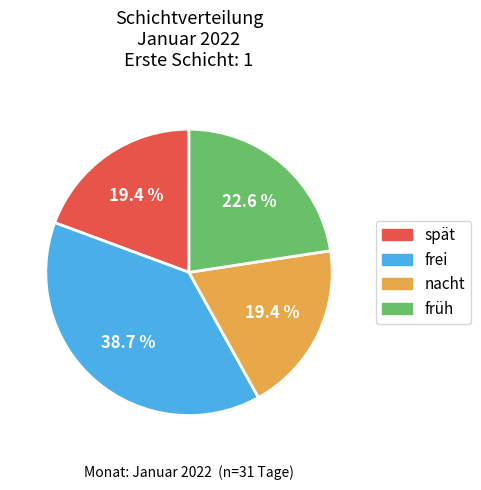

What is the largest slice in the pie chart?

frei